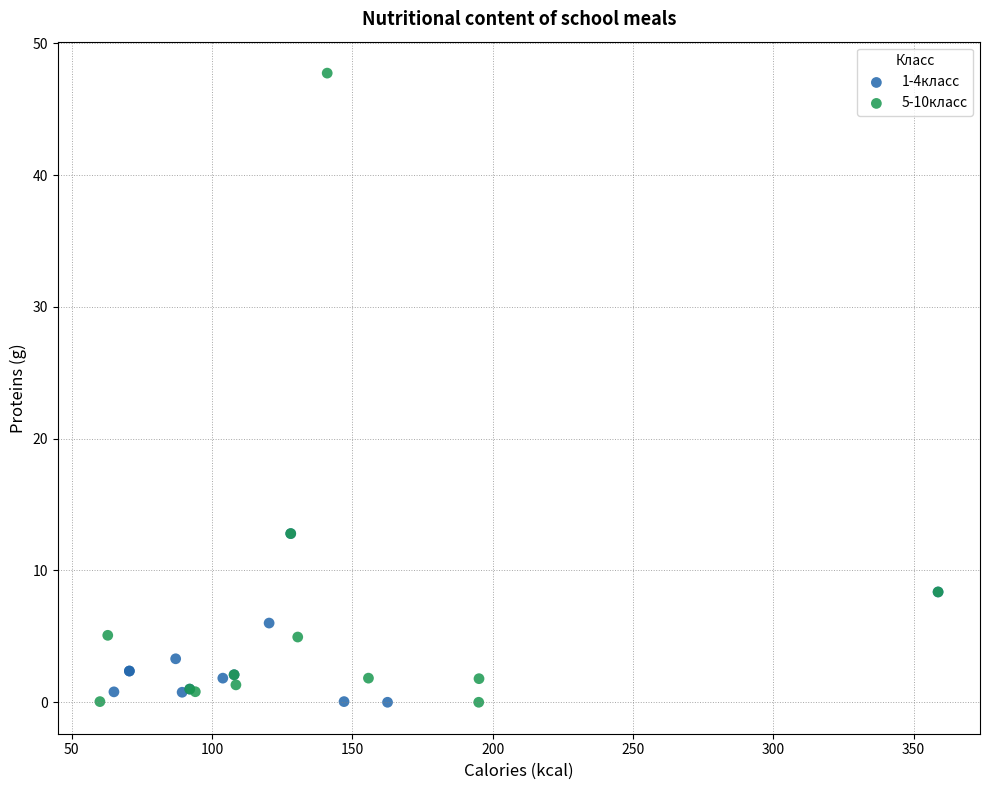

Which series reaches the maximum Y coordinate?

5-10класс